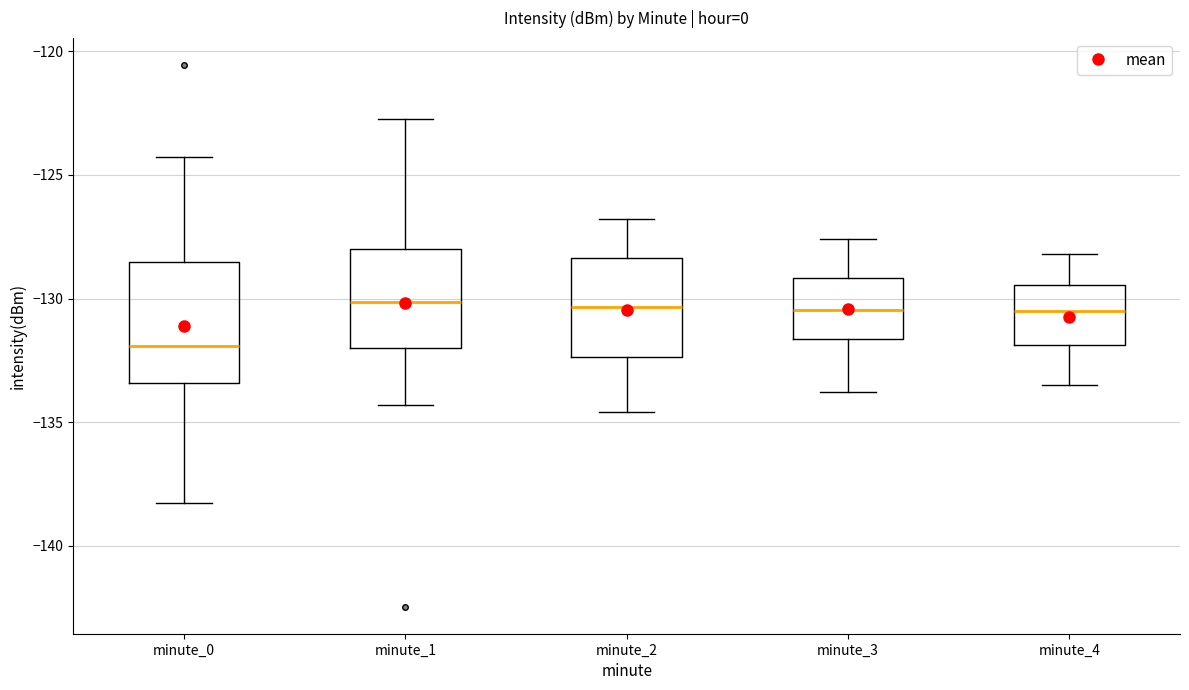

Reading left to right, read every box against the y-axis: the position of its median line, the range the box covers, and the ends of its whiskers. The values are not printed on the chart, so give them approximately, as read against the axis.

minute_0: median -132.0, box -133.5 to -128.5, whiskers -138.5 to -124.5
minute_1: median -130.0, box -132.0 to -128.0, whiskers -134.5 to -122.5
minute_2: median -130.5, box -132.5 to -128.5, whiskers -134.5 to -127.0
minute_3: median -130.5, box -131.5 to -129.0, whiskers -134.0 to -127.5
minute_4: median -130.5, box -132.0 to -129.5, whiskers -133.5 to -128.0